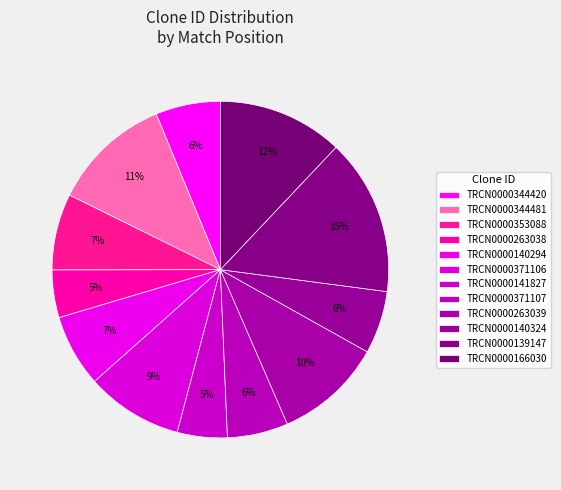

What is the change in value from TRCN0000371106 to TRCN0000263039?

+64